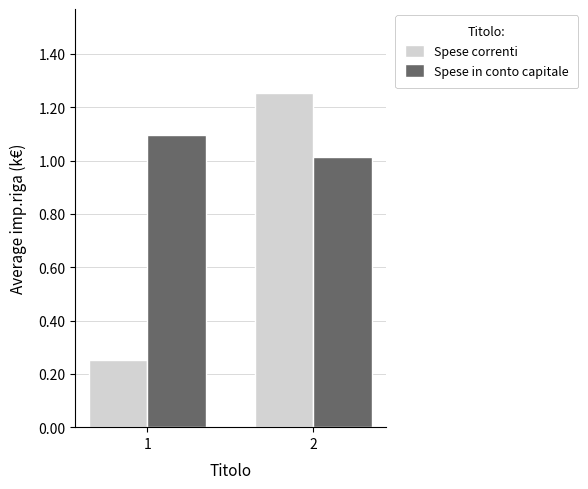

Where does the Spese correnti series first go above 1?

2